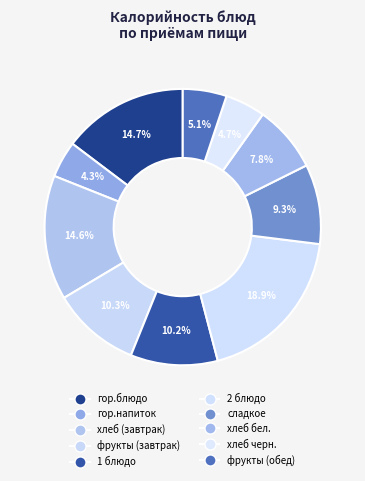

How many segments does this pie chart have?

10